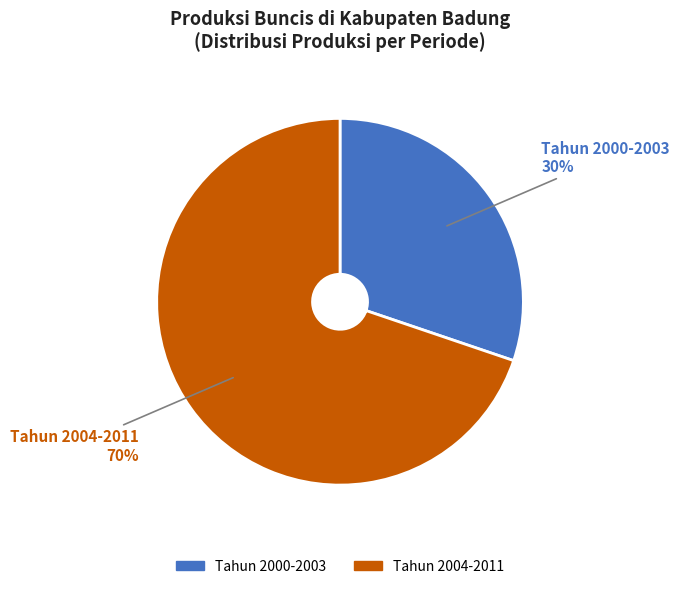

Does any single category account for the majority?

Yes